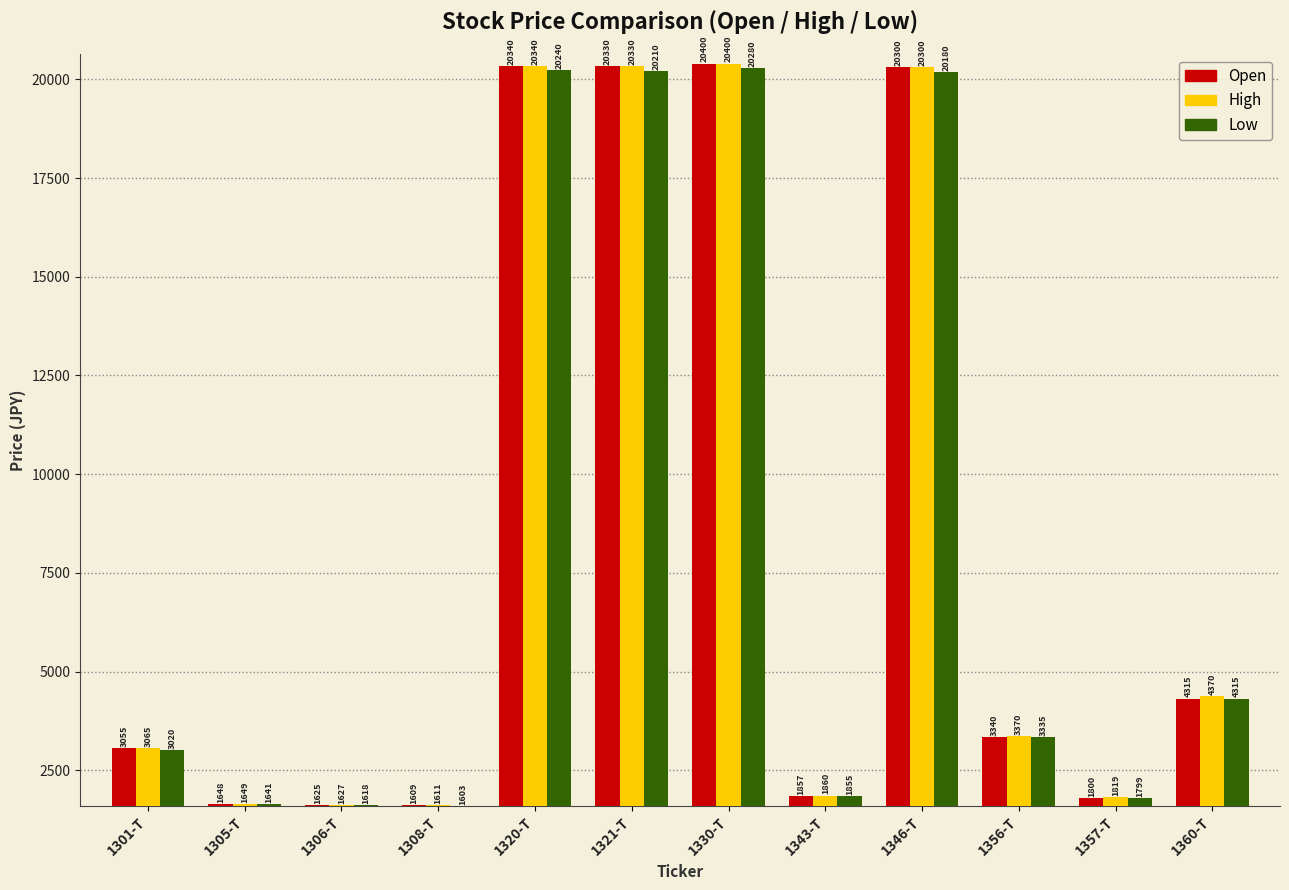

Reading right to left, extract all data points from this chart.

Open: 1360-T=4315	1357-T=1800	1356-T=3340	1346-T=20300	1343-T=1857	1330-T=20400	1321-T=20330	1320-T=20340	1308-T=1609	1306-T=1625	1305-T=1648	1301-T=3055
High: 1360-T=4370	1357-T=1819	1356-T=3370	1346-T=20300	1343-T=1860	1330-T=20400	1321-T=20330	1320-T=20340	1308-T=1611	1306-T=1627	1305-T=1649	1301-T=3065
Low: 1360-T=4315	1357-T=1799	1356-T=3335	1346-T=20180	1343-T=1855	1330-T=20280	1321-T=20210	1320-T=20240	1308-T=1603	1306-T=1618	1305-T=1641	1301-T=3020